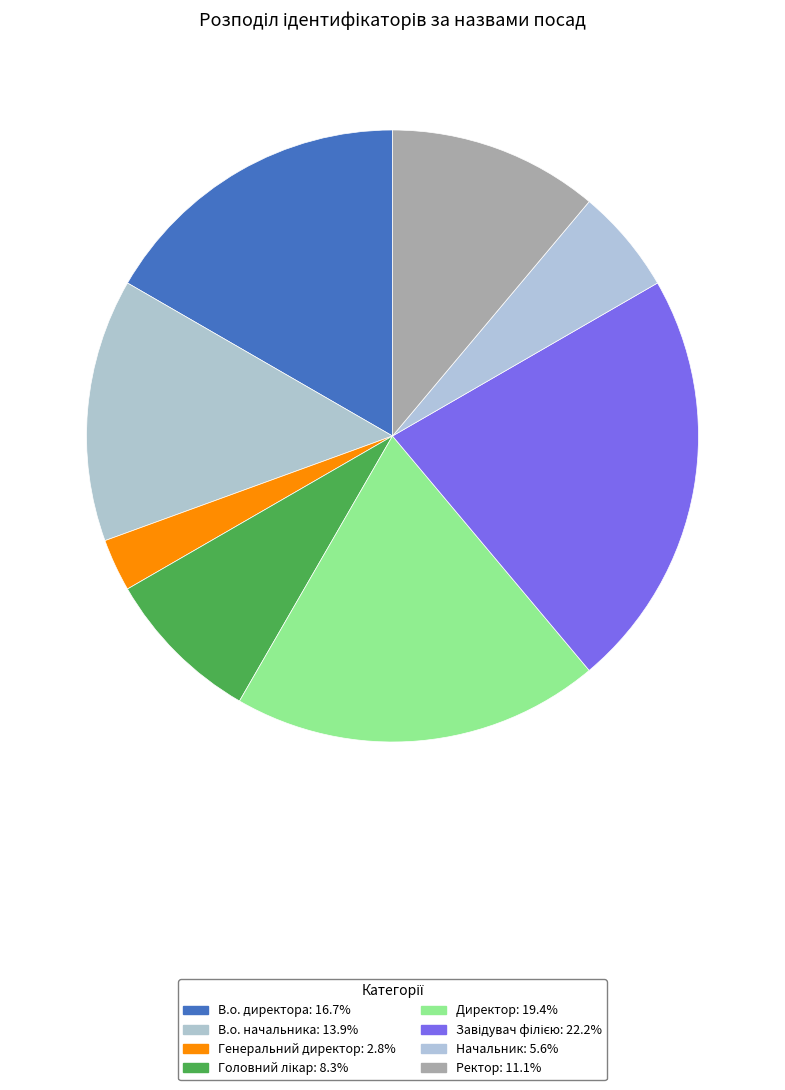

Combined, do Генеральний директор and Головний лікар account for over 50%?

No